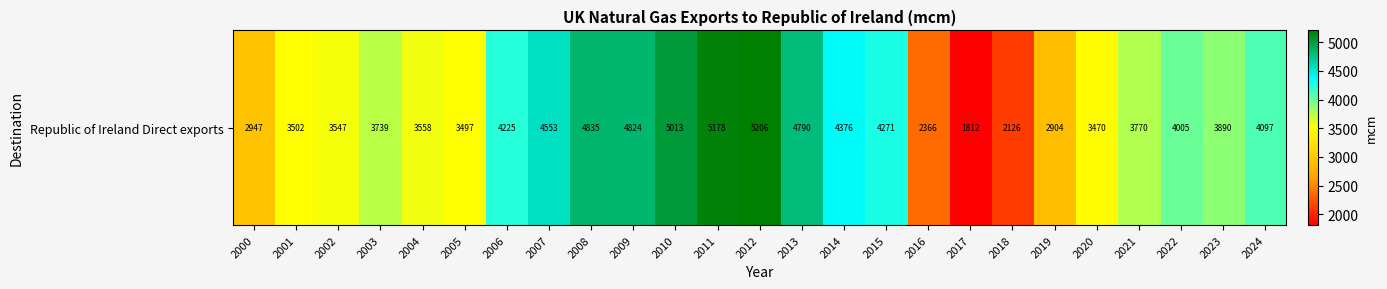

At which label is the value closest to 3508?

2001